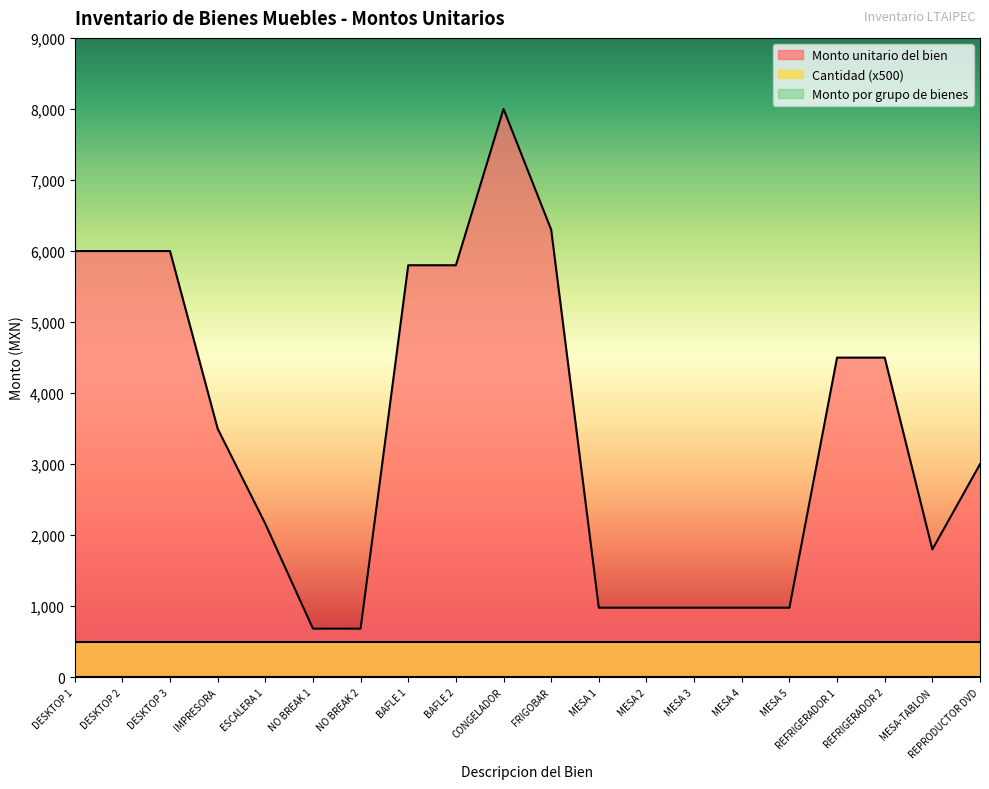

What is the difference between the Monto unitario del bien values at FRIGOBAR and MESA 1?

5320.0